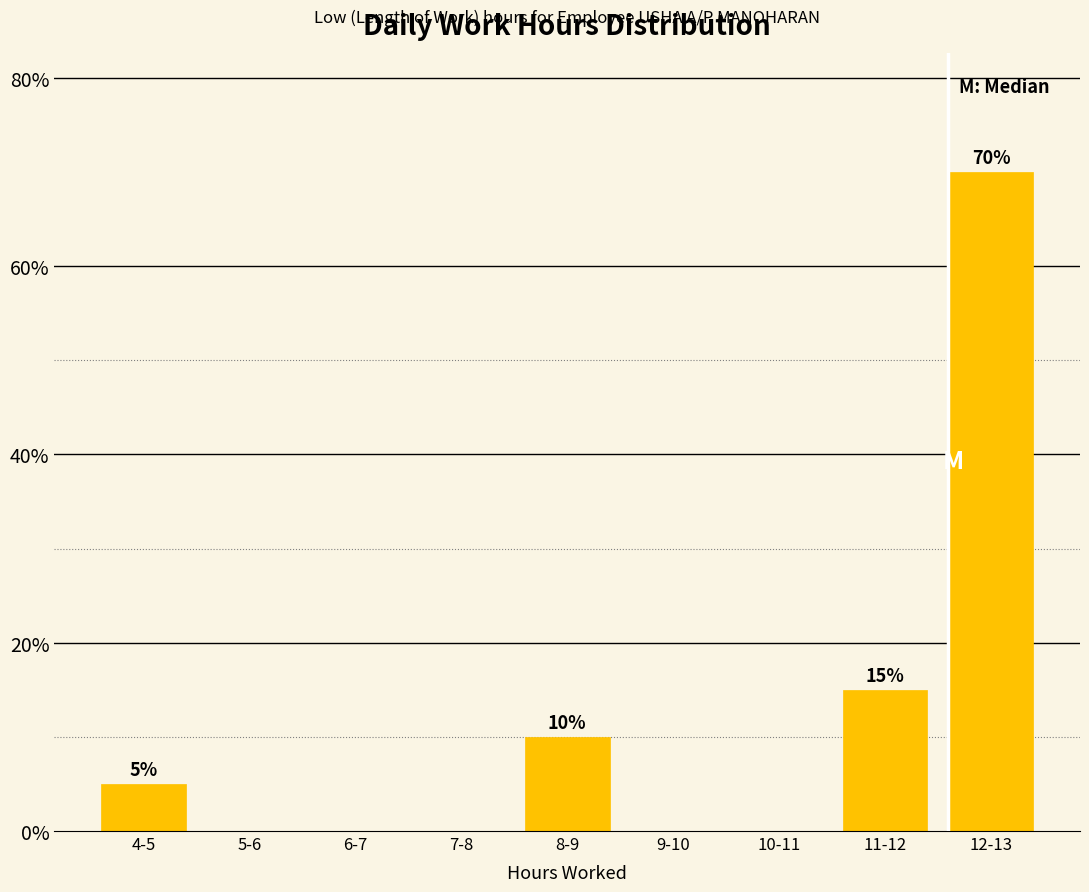

Reading left to right, what are all the values shown in this chart?

4-5=5	5-6=0	6-7=0	7-8=0	8-9=10	9-10=0	10-11=0	11-12=15	12-13=70